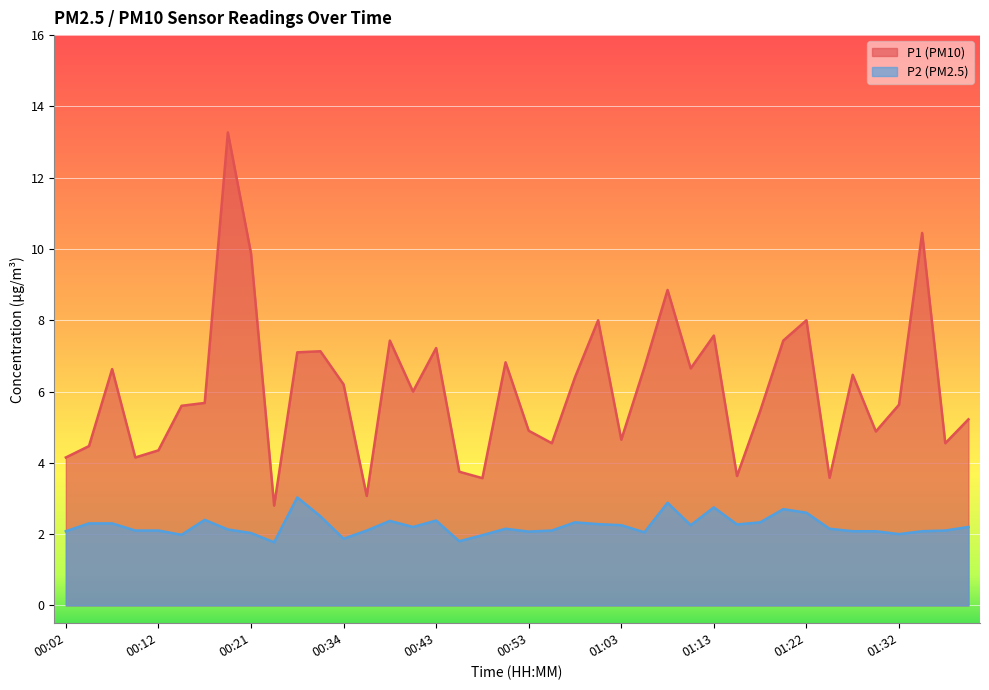

What is the total value across all series at 00:04?

6.8